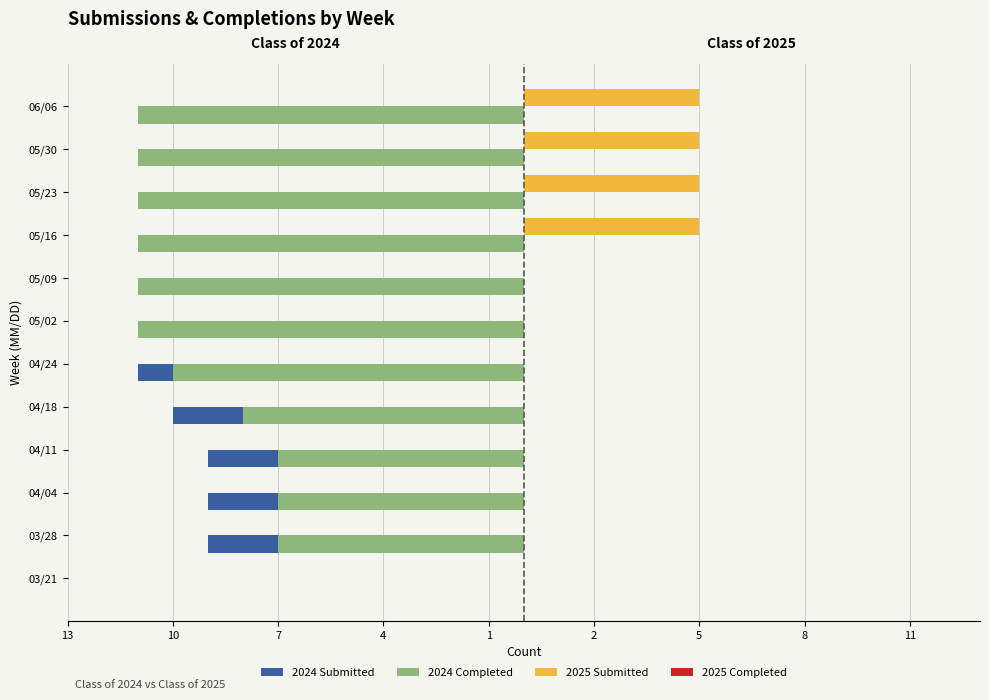

Reading left to right, list all the values displayed in this chart.

2024 Submitted: 0.0	-9.0	-9.0	-9.0	-10.0	-11.0	-11.0	-11.0	-11.0	-11.0	-11.0	-11.0
2024 Completed: 0.0	-7.0	-7.0	-7.0	-8.0	-10.0	-11.0	-11.0	-11.0	-11.0	-11.0	-11.0
2025 Submitted: 0.0	0.0	0.0	0.0	0.0	0.0	0.0	0.0	5.0	5.0	5.0	5.0
2025 Completed: 0.4	0.4	0.4	0.4	0.4	0.4	0.4	0.4	0.4	0.4	0.4	0.4